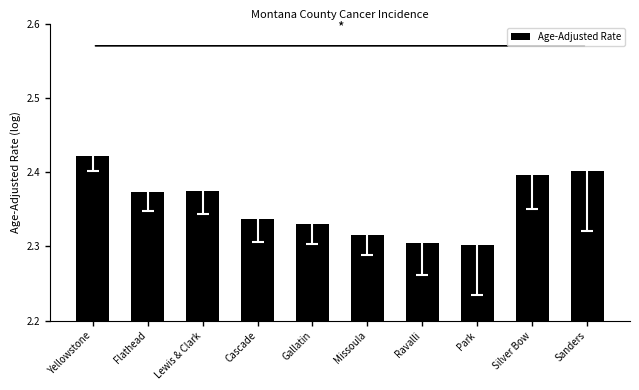

What is the label of the 8th bar from the left?

Park